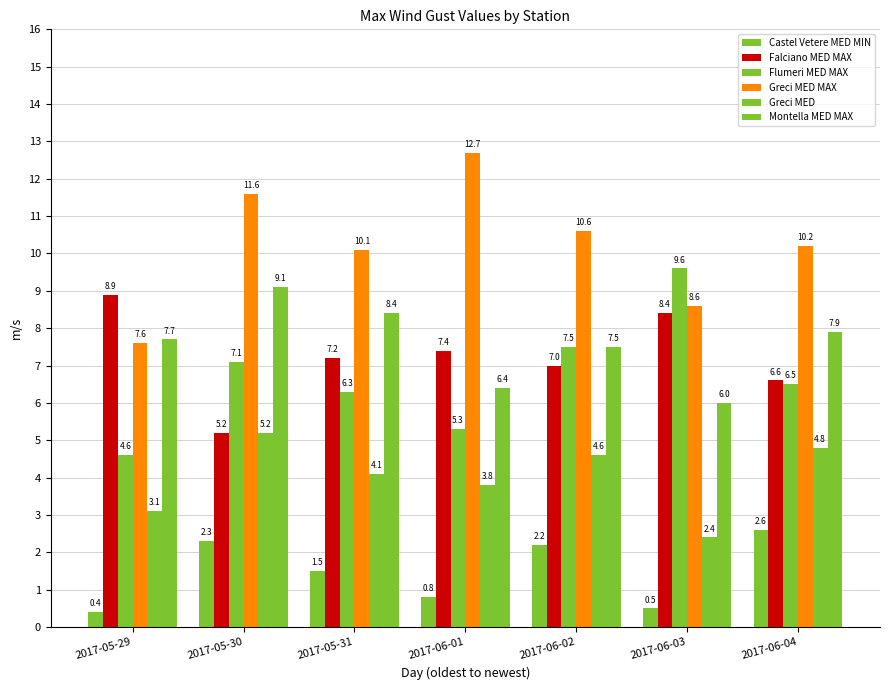

Count the number of categories in the chart.

7